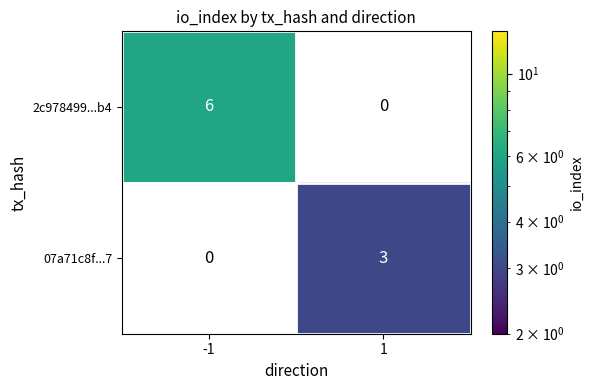

The value of 2c978499...b4 at -1 is 10. True or false?

False